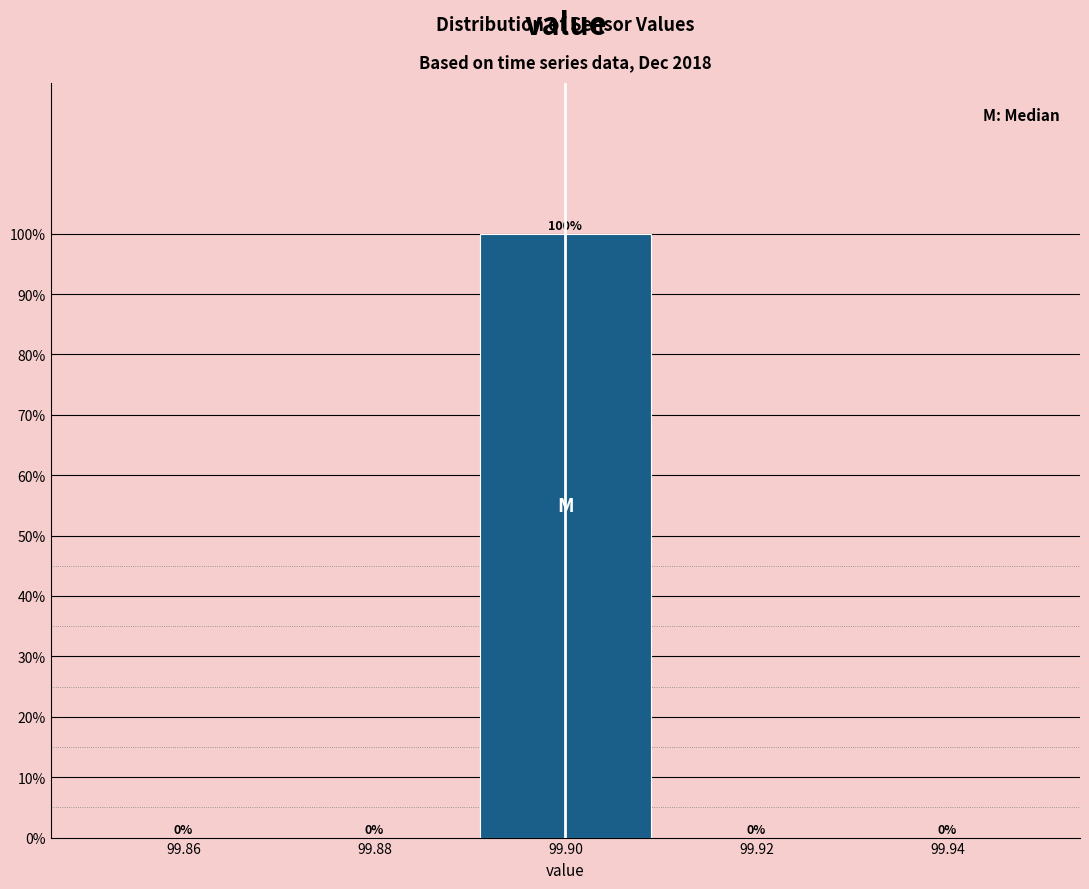

Reading left to right, transcribe this chart: for each bar, give the range it covers on the x-axis and its height.

99.85 to 99.87: 0
99.87 to 99.89: 0
99.89 to 99.91: 100
99.91 to 99.93: 0
99.93 to 99.95: 0